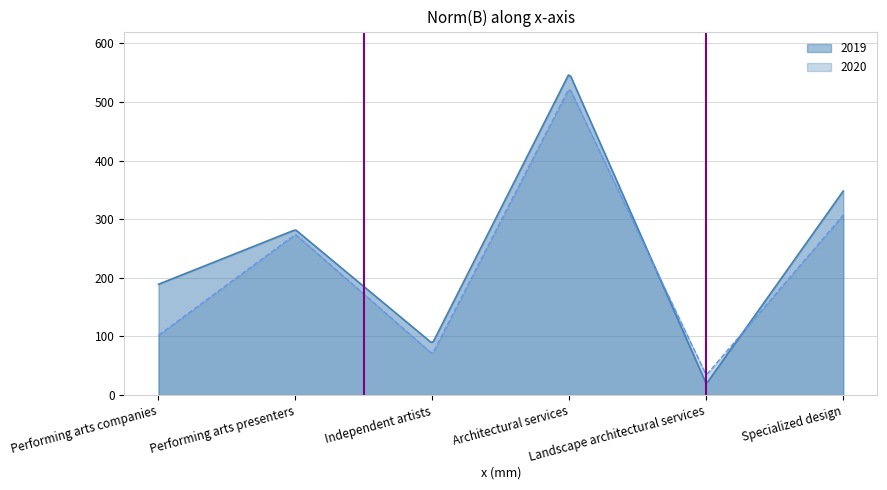

What is the difference between the 2019 values at Performing arts presenters and Architectural services?

267